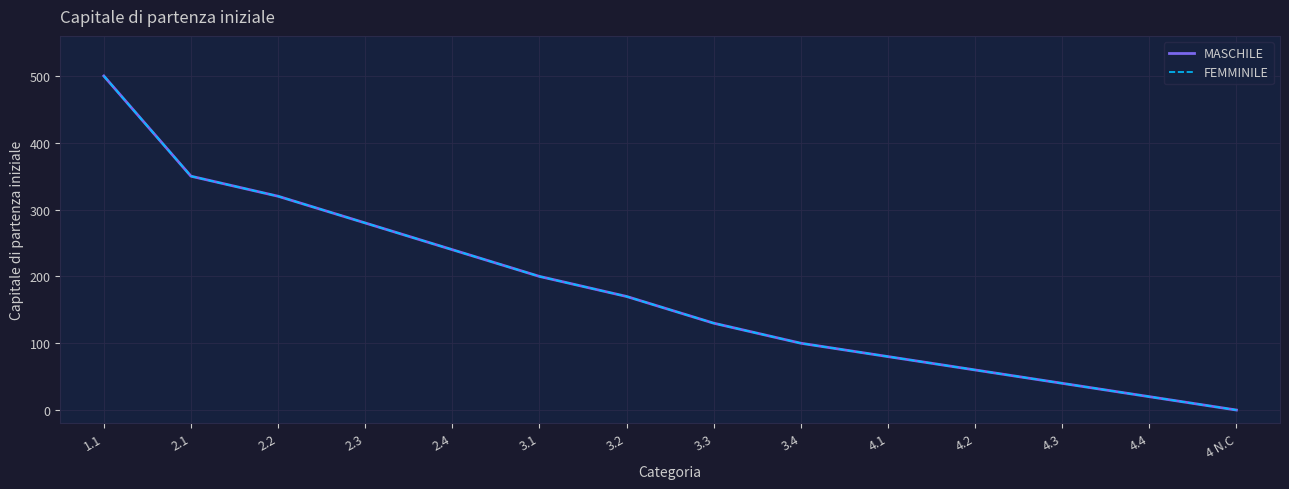

Does the chart have visible grid lines?

Yes